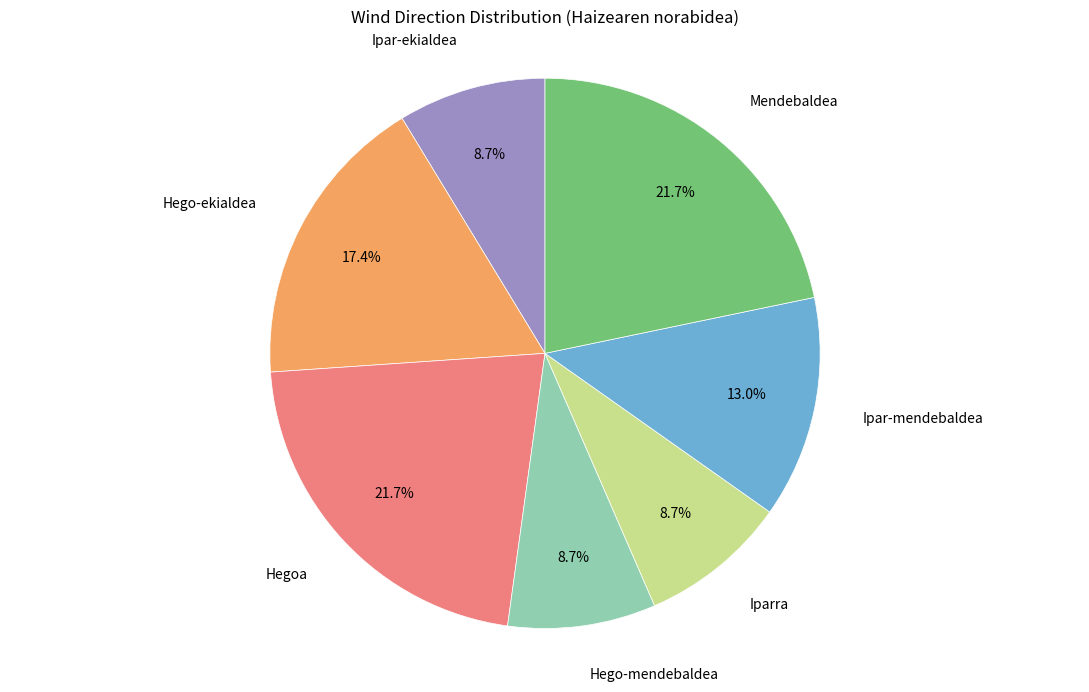

Is there any slice that represents more than half of the pie?

No